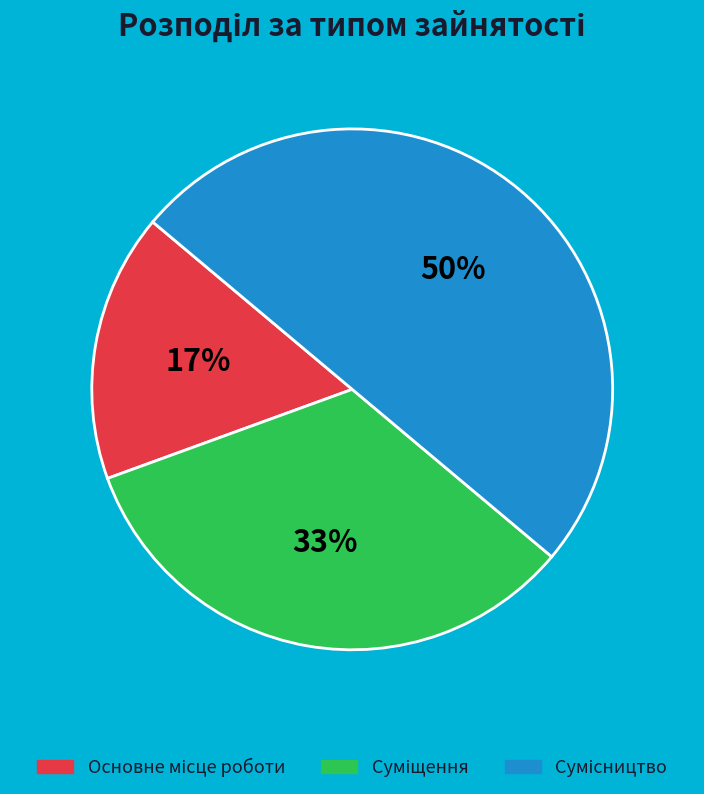

To the nearest percent, what is the average slice percentage?

33%